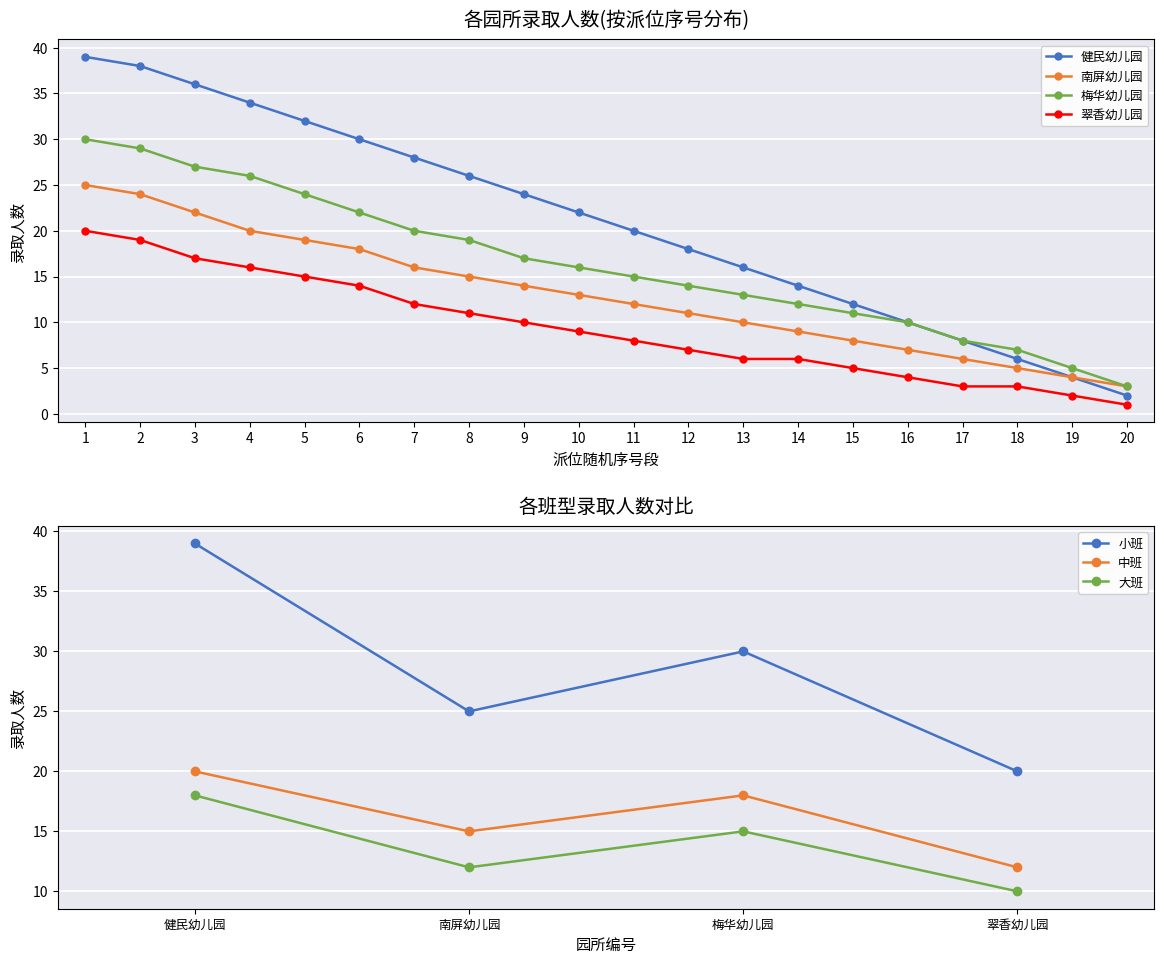

What is the value of the 中班 point at the 2nd from the left?

15